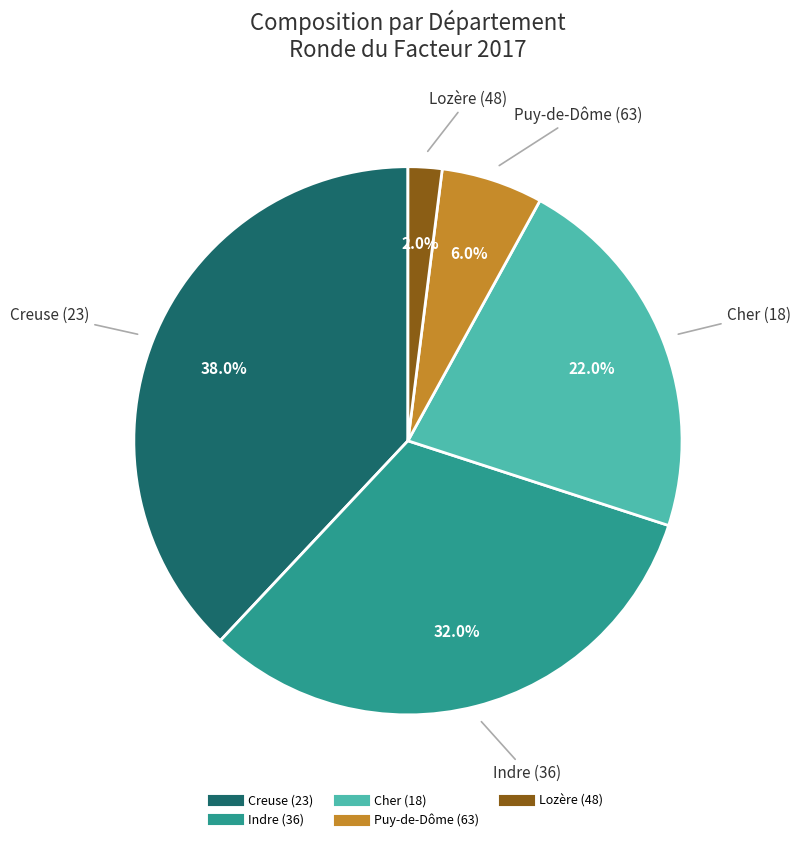

Is there any slice that represents more than half of the pie?

No